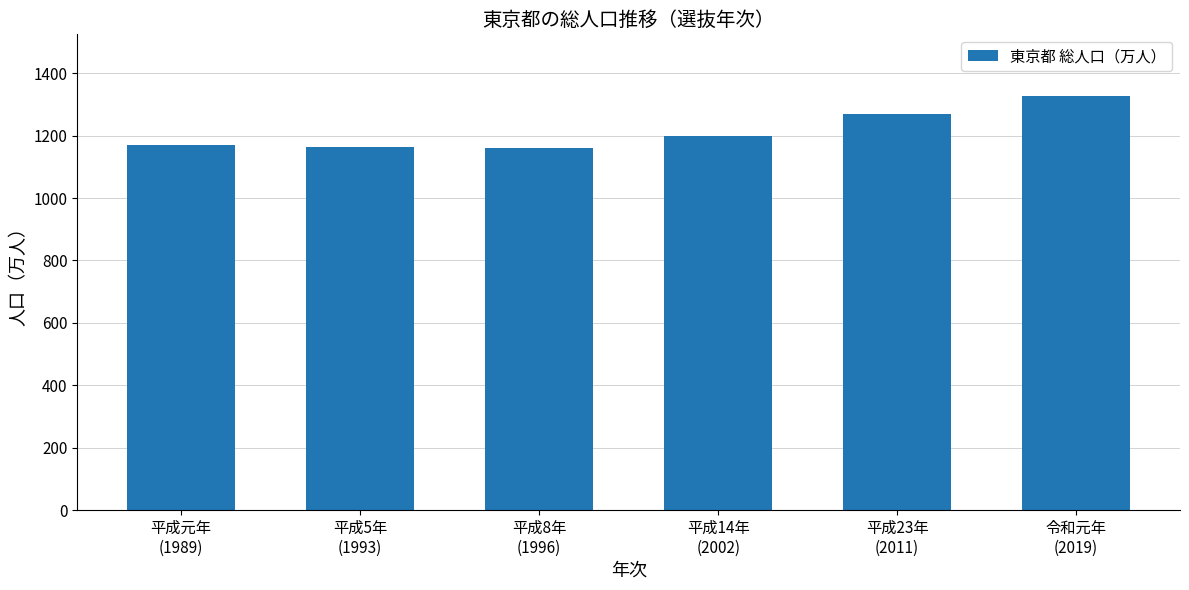

What is the sum of all values?

7289.2